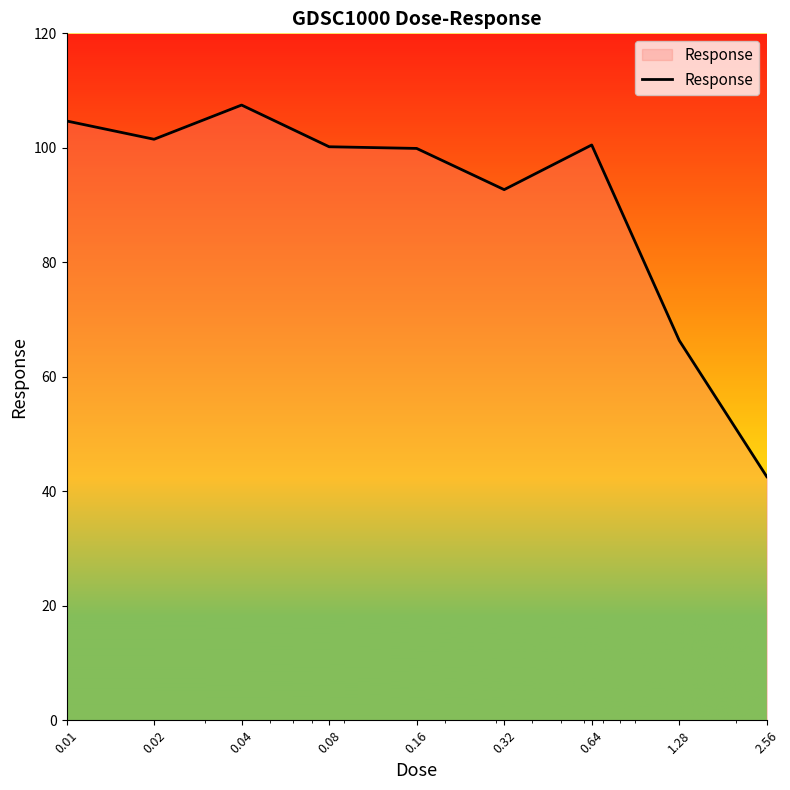

What is the difference between the maximum and second lowest values?

41.1